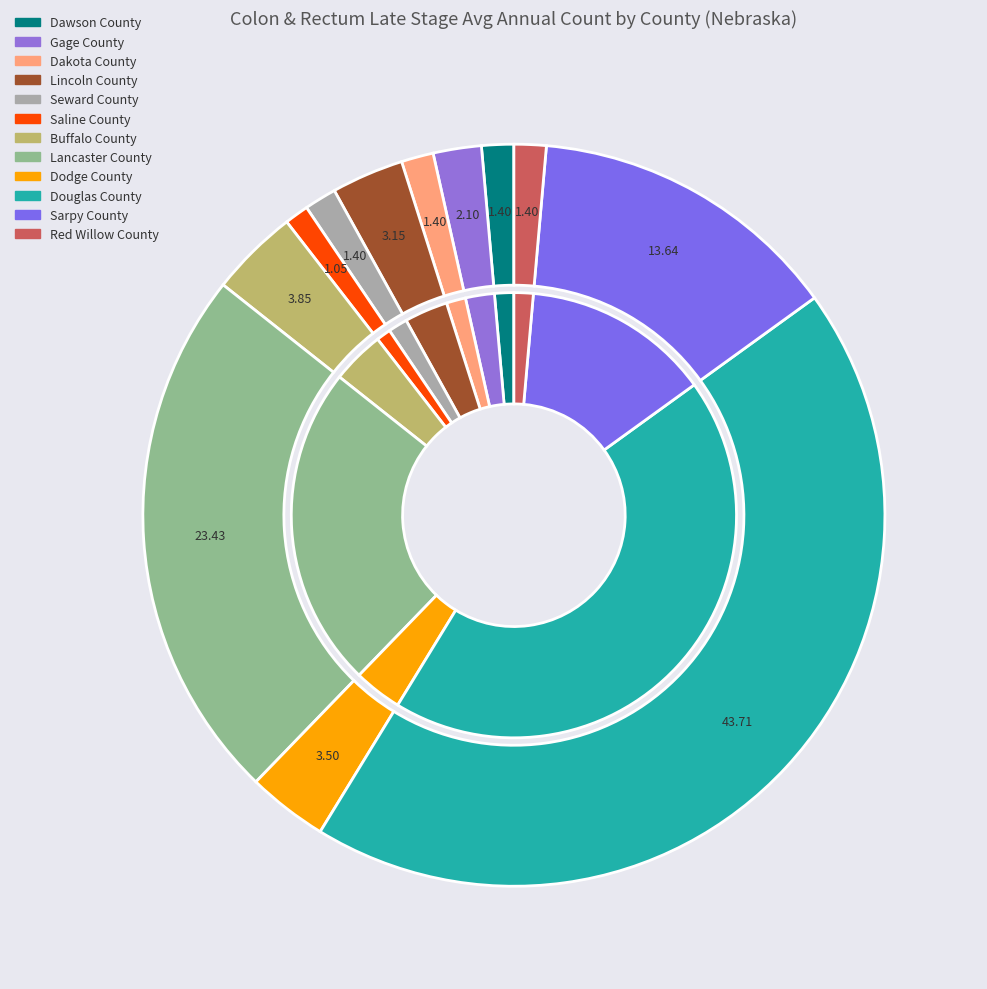

How many segments does this pie chart have?

12